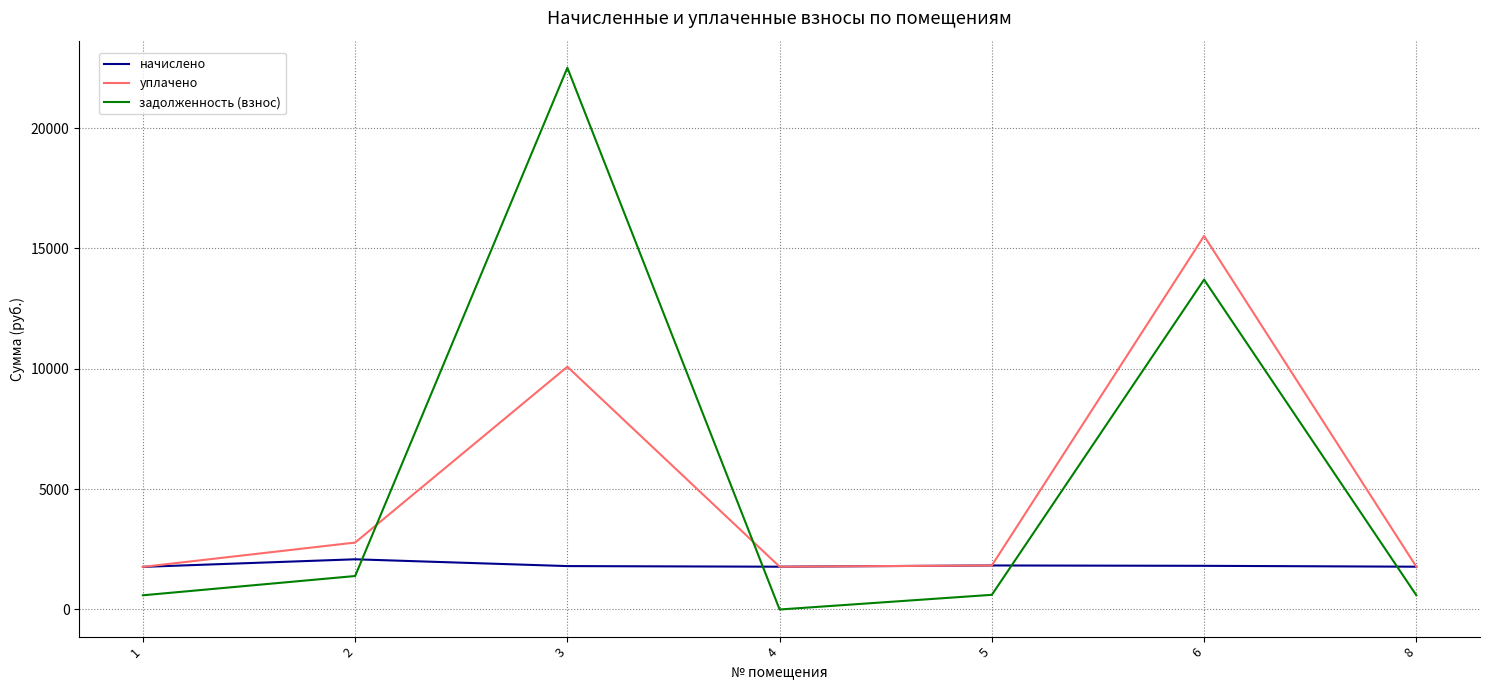

What is the spread (max minus min) of values at 2?

1390.6